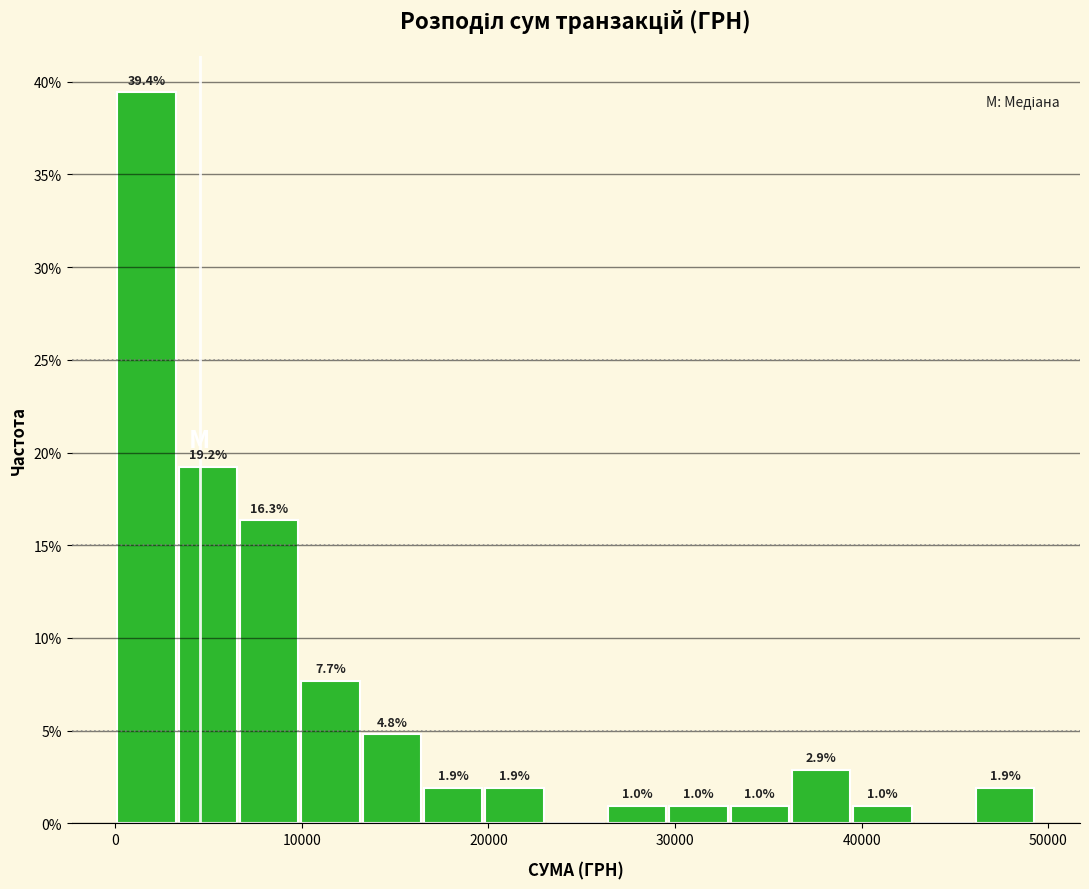

Around what value on the x-axis is the tallest bar? Give the approximate position of its centre, as read against the axis.

2000